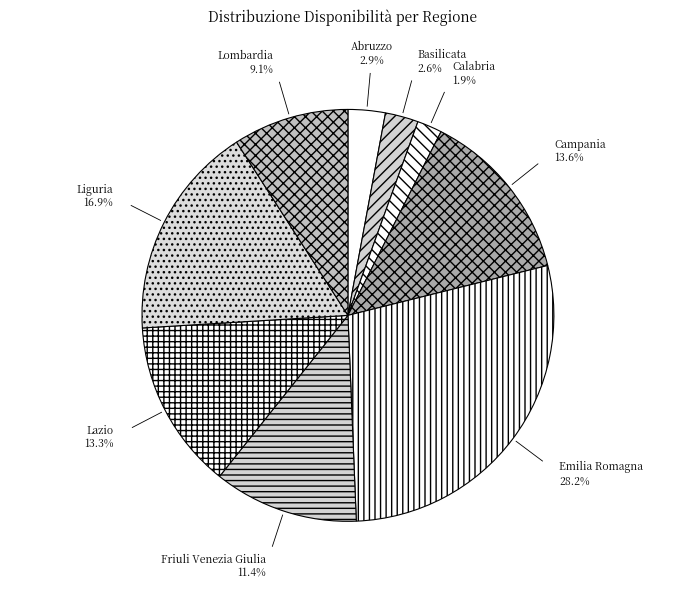

Is it true that Calabria is 10% of the pie?

False